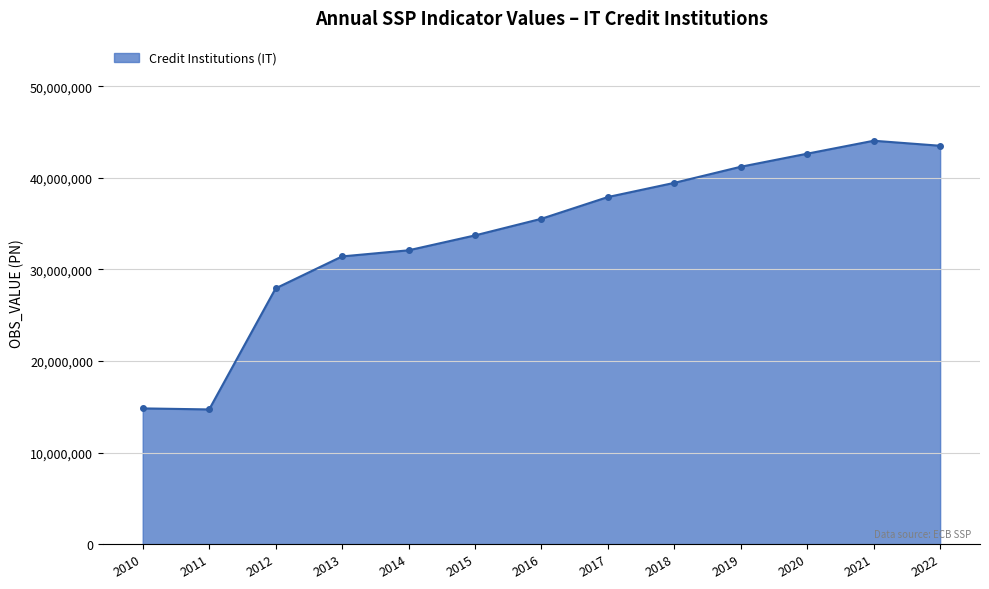

What is the smallest value displayed?

14706000